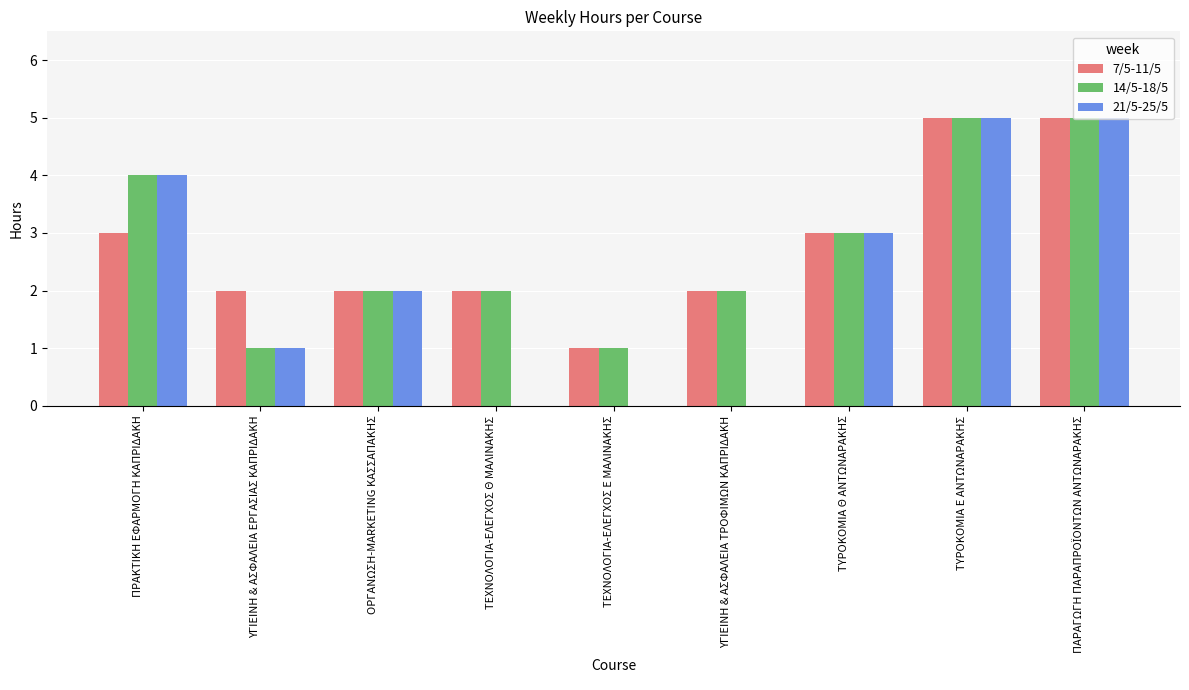

What are all the series names shown in the legend?

7/5-11/5, 14/5-18/5, 21/5-25/5